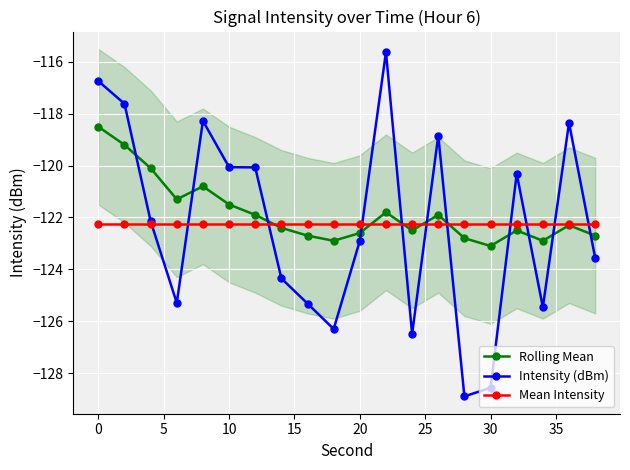

True or false: Mean Intensity has a value of -32.2 at 20.

False